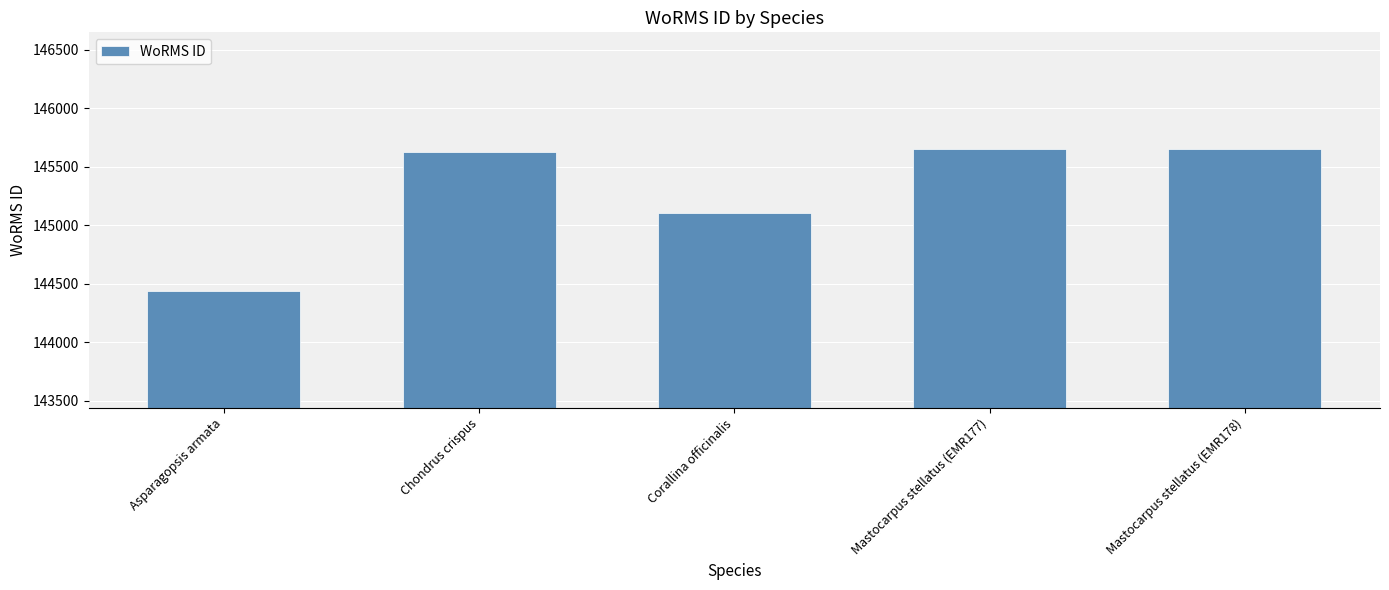

Where is the data nearest to the value 145044?

Corallina officinalis